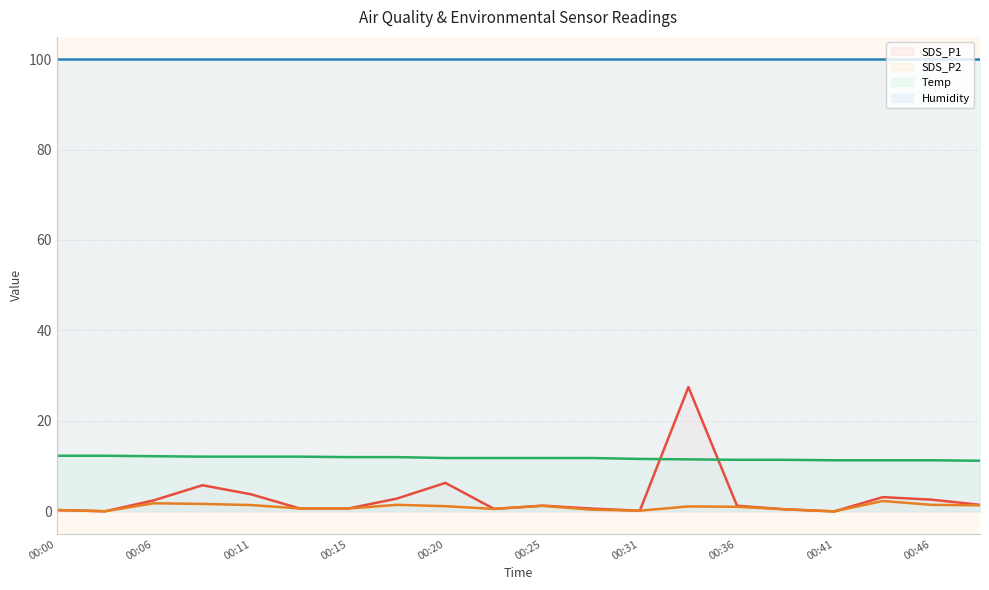

Which series has the widest spread of values?

SDS_P1